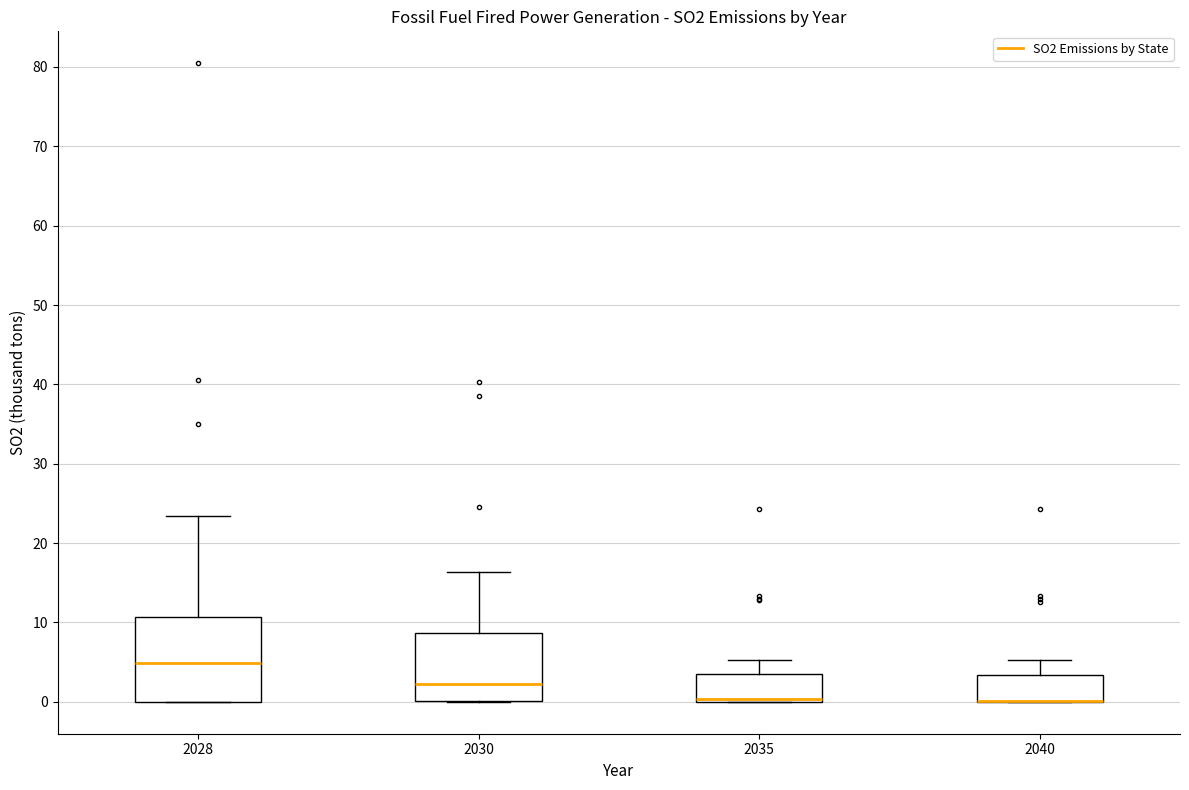

Which box is the tallest, from its lower edge to its upper edge?

2028